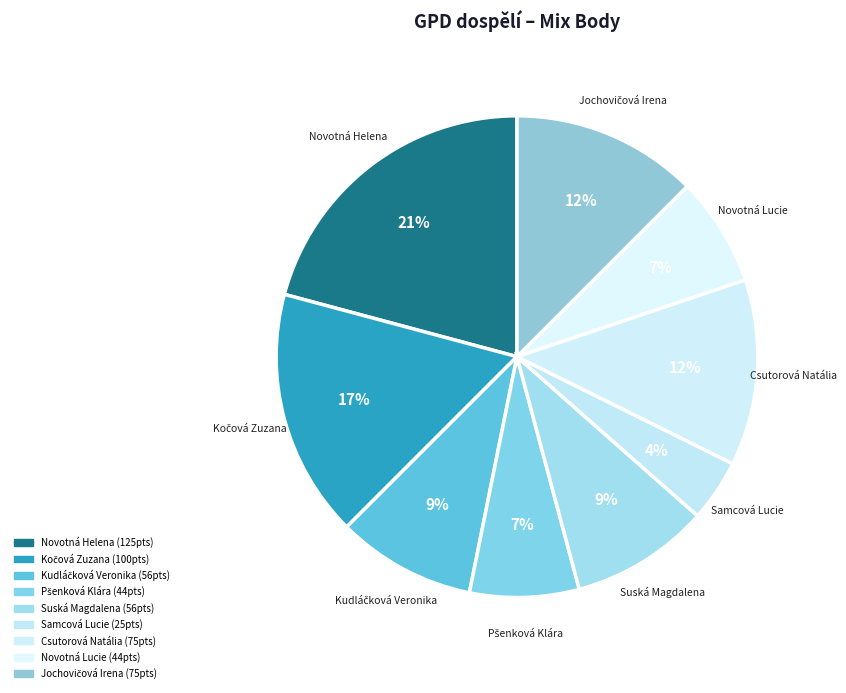

What is the largest slice in the pie chart?

Novotná Helena